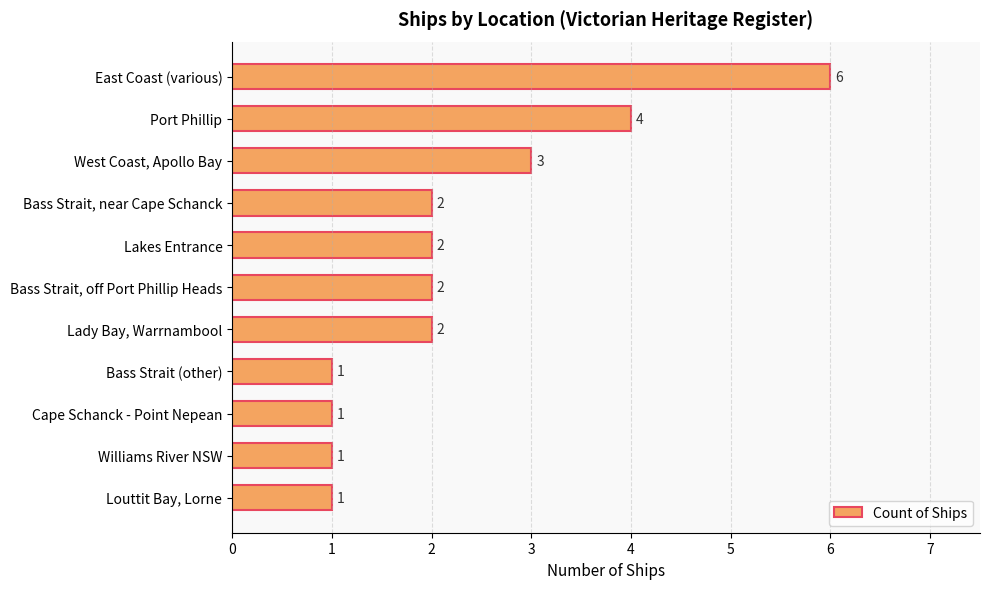

The chart shows a value of 2 at Louttit Bay, Lorne. True or false?

False